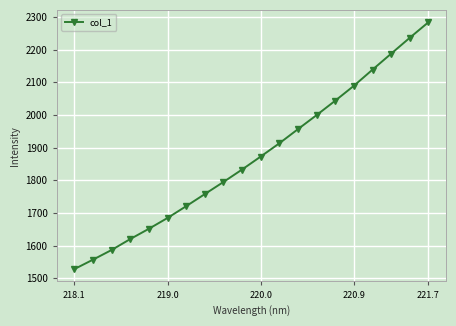

What is the average value?

1872.8